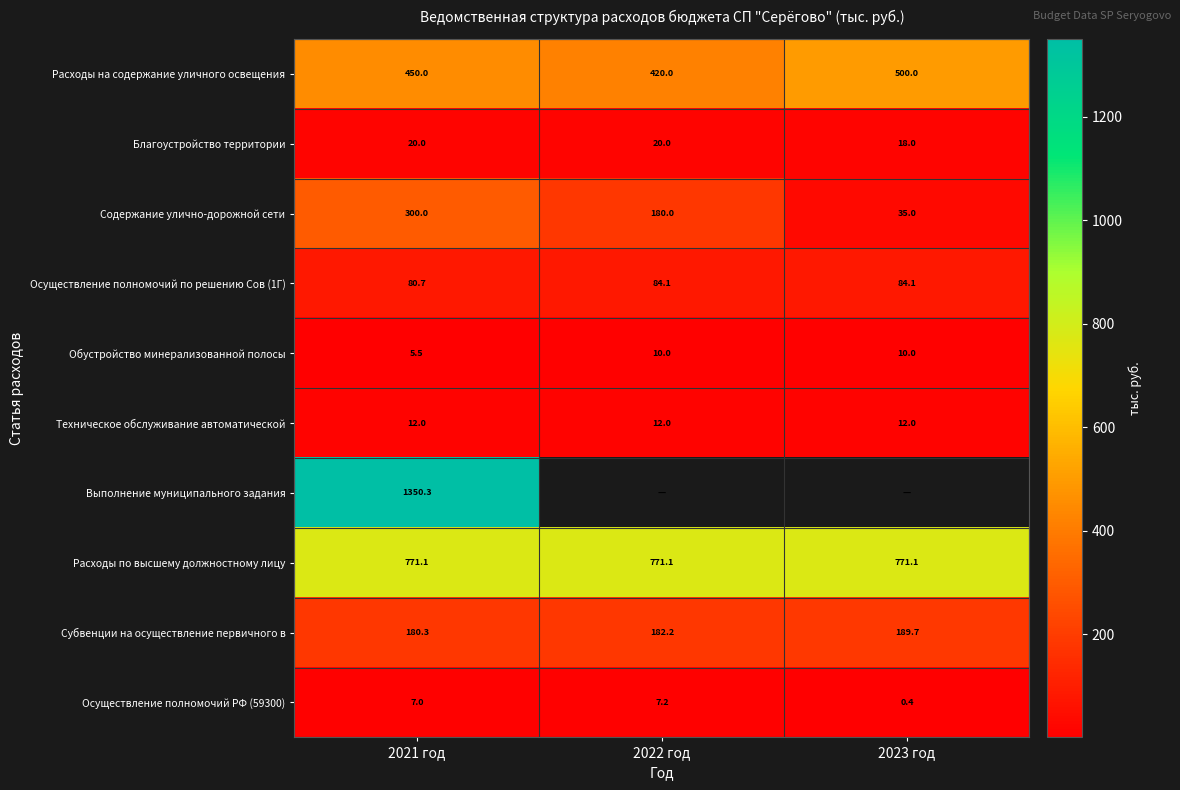

What is the spread (max minus min) of values at 2021 год?

1344.8